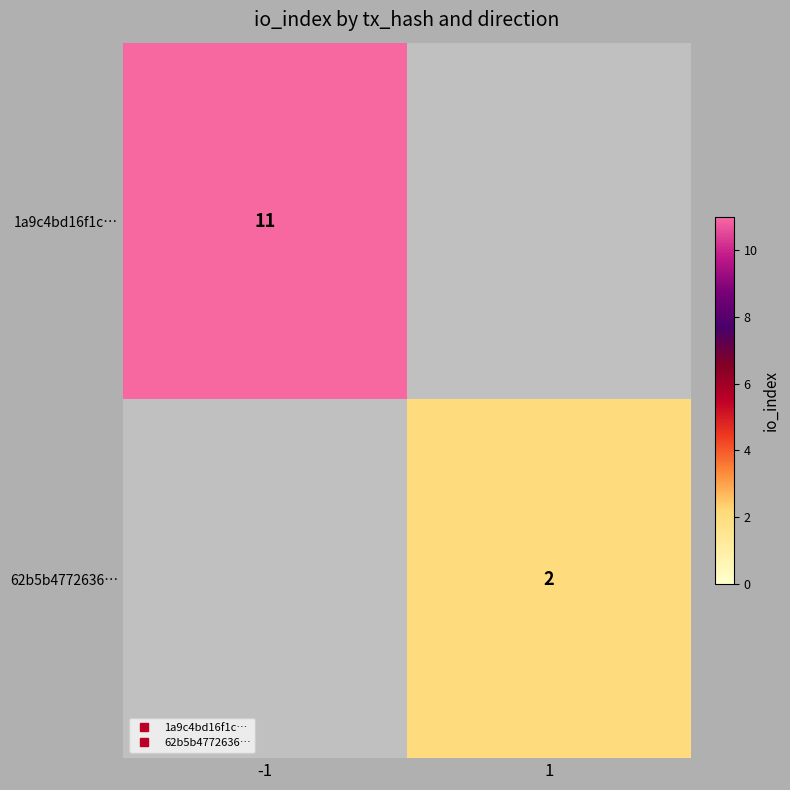

At which category does the chart reach its peak across all series?

-1